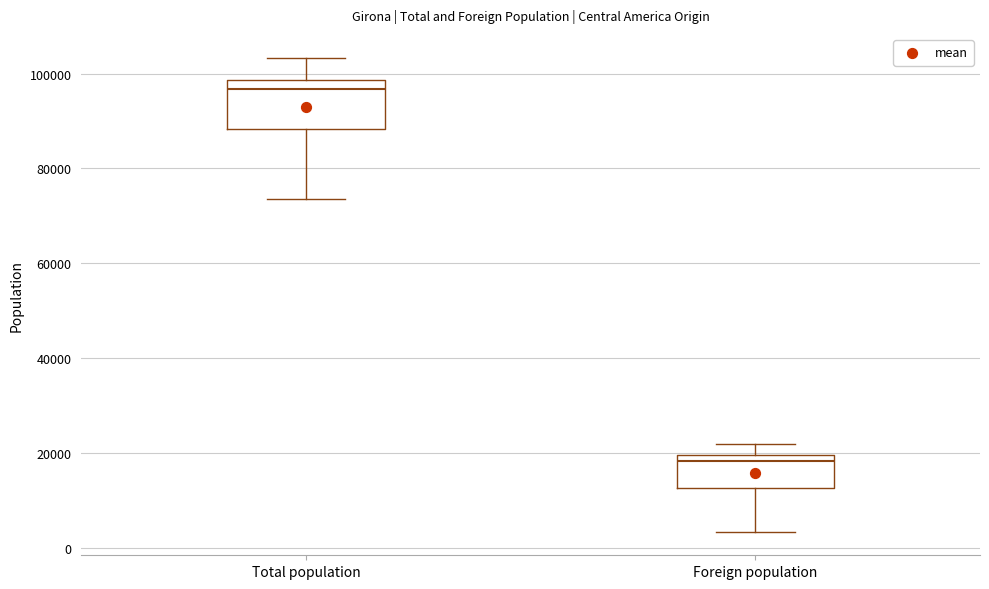

Reading left to right, transcribe this box plot: for each box, give where its median line is, the range the box spans, and where its two whiskers end, as read against the y-axis. The values are not printed on the chart, so give them approximately, as read against the axis.

Total population: median 96000, box 88000 to 98000, whiskers 74000 to 104000
Foreign population: median 18000, box 12000 to 20000, whiskers 4000 to 22000